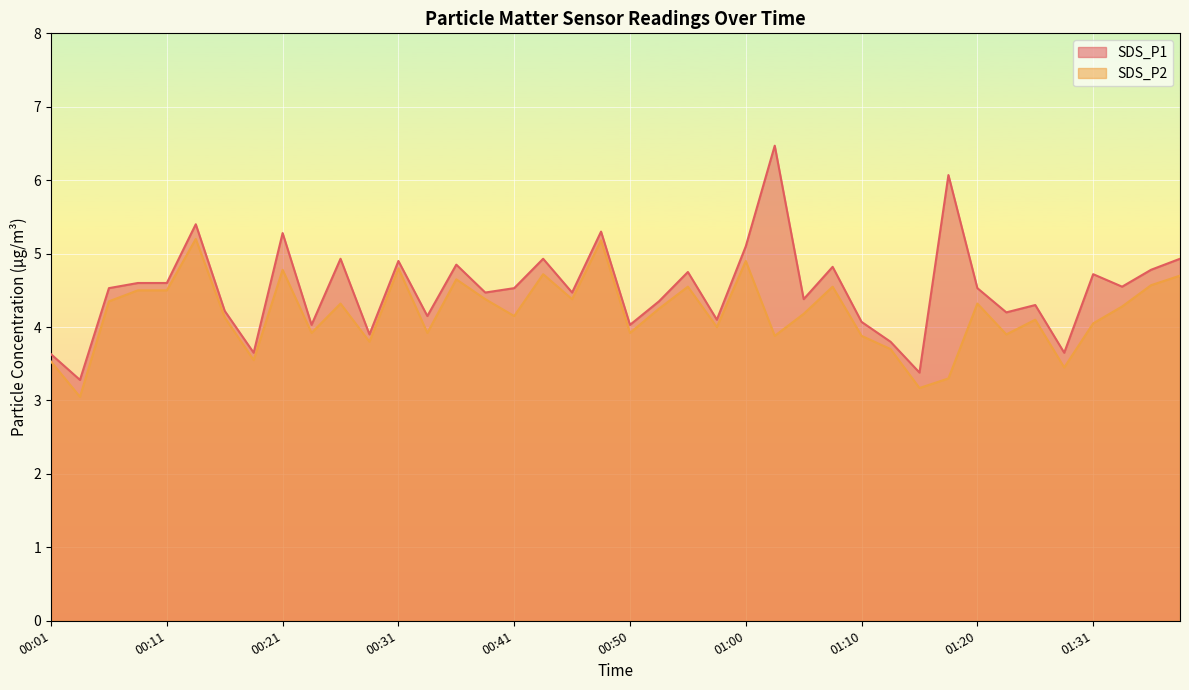

True or false: SDS_P1 and SDS_P2 cross at least once.

False